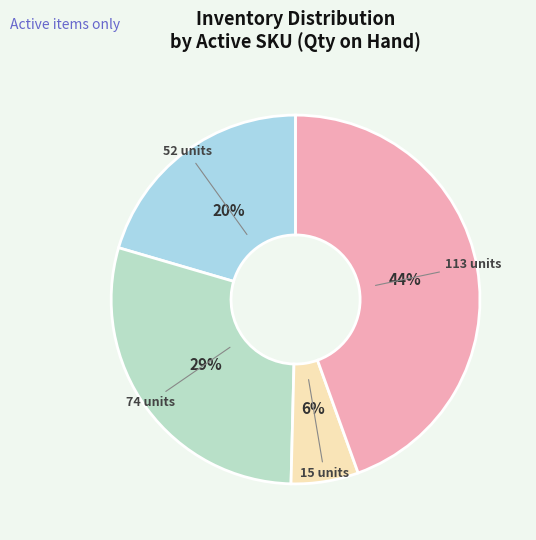

To the nearest percent, what is the average slice percentage?

25%